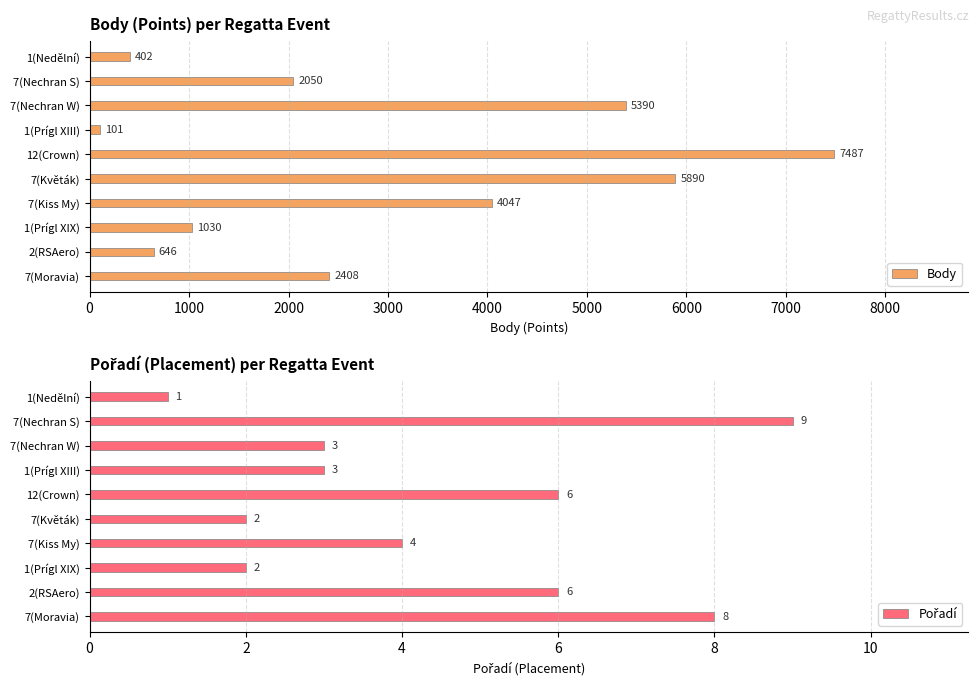

Rank the categories by Body value from highest to lowest.

12(Crown), 7(Květák), 7(Nechran W), 7(Kiss My), 7(Moravia), 7(Nechran S), 1(Prígl XIX), 2(RSAero), 1(Nedělní), 1(Prígl XIII)